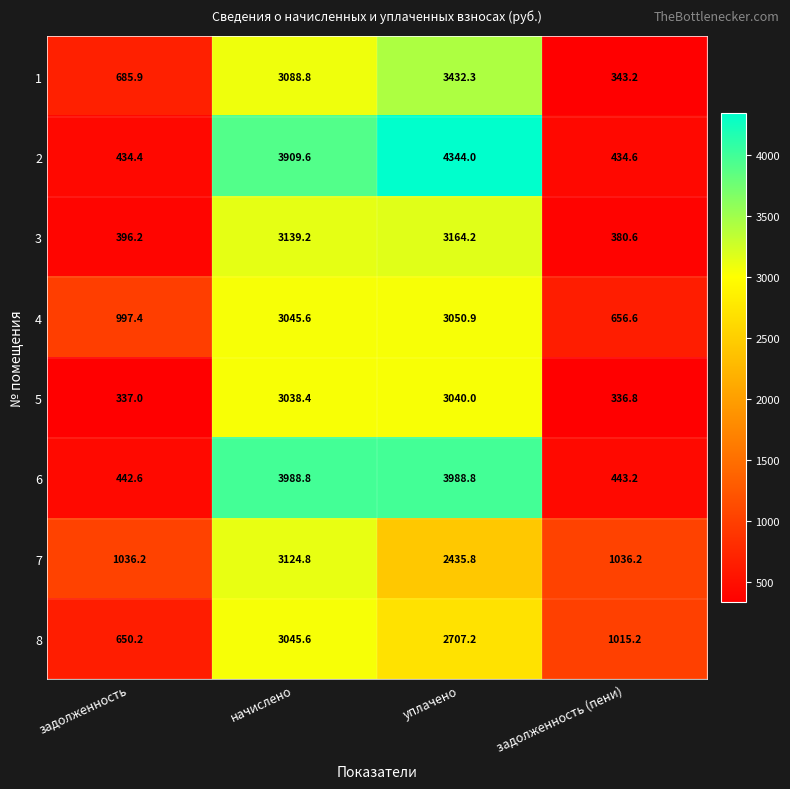

Is the value of 8 at задолженность (пени) greater than the value of 2 at уплачено?

No